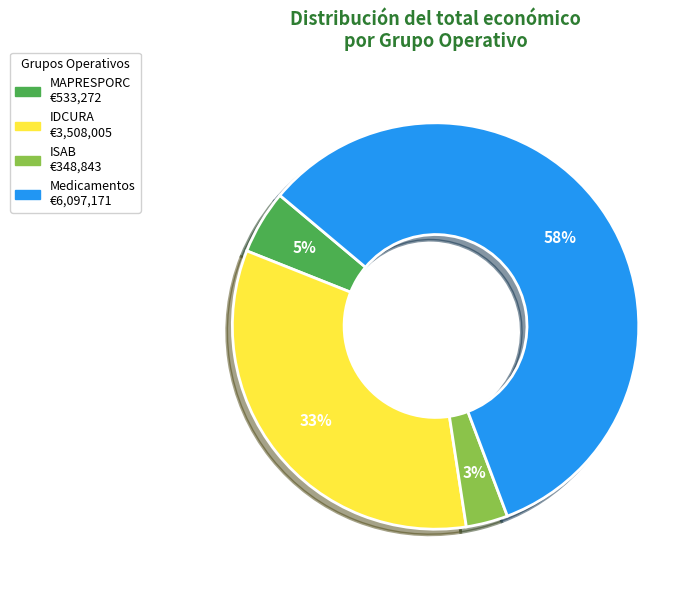

Is there a majority slice in this chart?

Yes